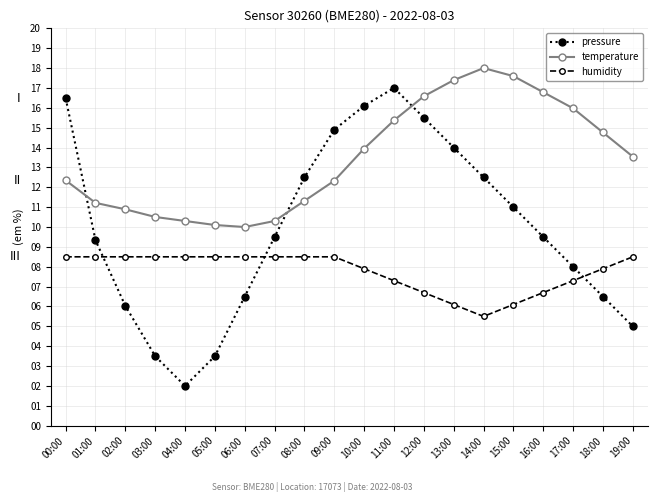

Does the chart display data point markers on the line(s)?

Yes